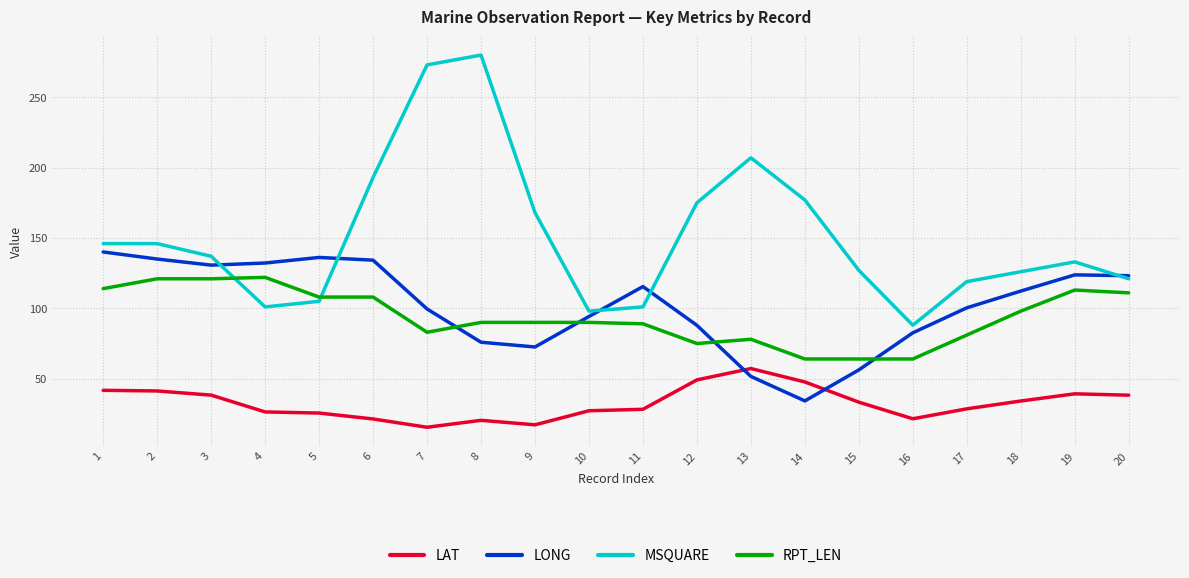

How many lines are shown in the chart?

4